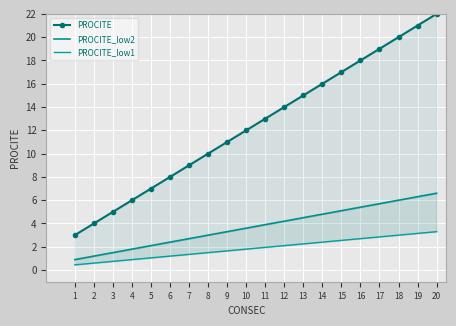

What is the difference between the highest and lowest values at 12?

11.9